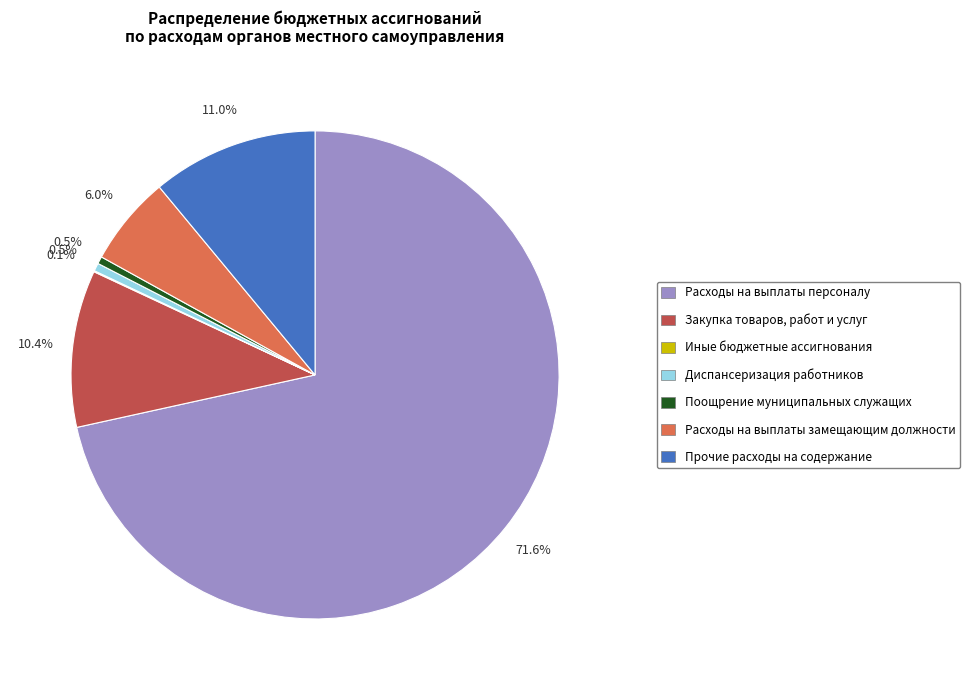

Between Расходы на выплаты персоналу and Прочие расходы на содержание, which is larger?

Расходы на выплаты персоналу